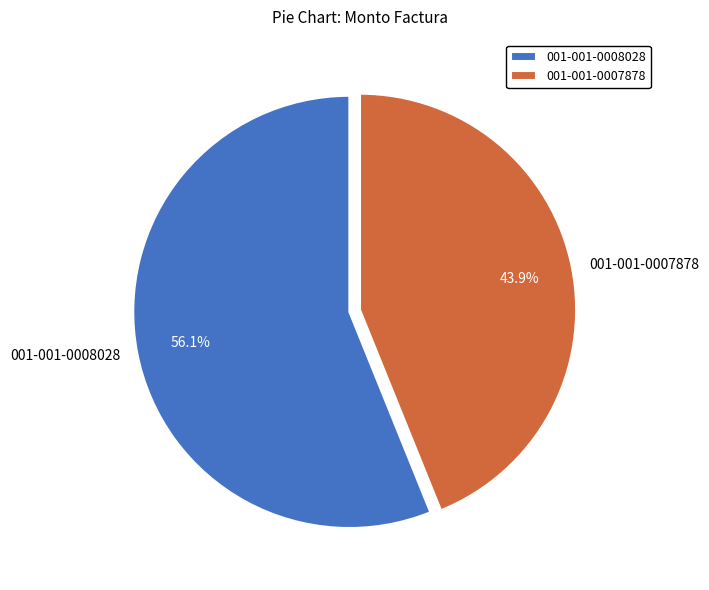

Does 001-001-0008028 represent more than half of the total?

Yes